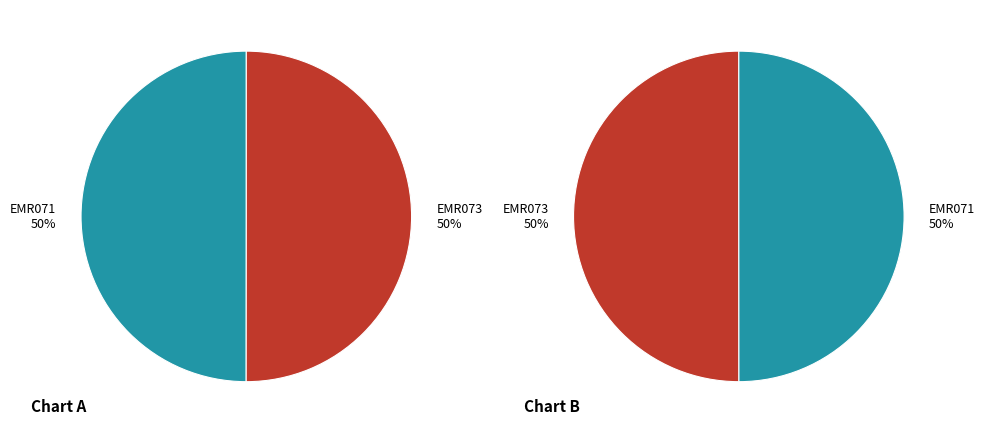

What percentage is NOT represented by EMR073?

50.0%